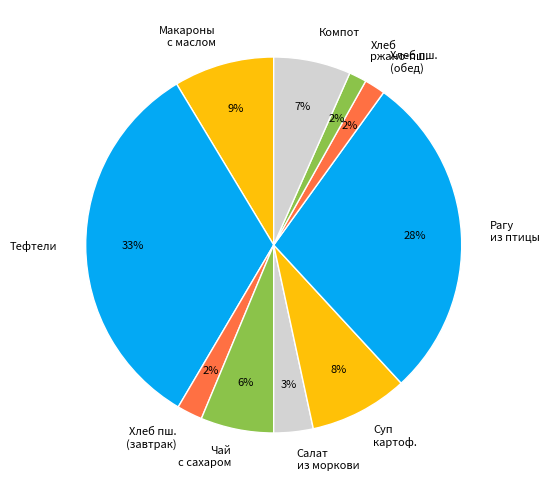

Which category has the biggest portion of the pie?

Тефтели